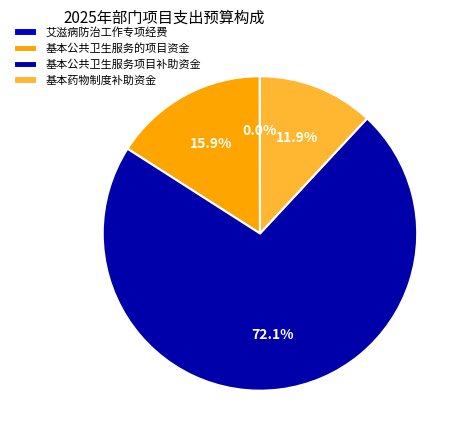

Between 基本药物制度补助资金 and 基本公共卫生服务项目补助资金, which is larger?

基本公共卫生服务项目补助资金